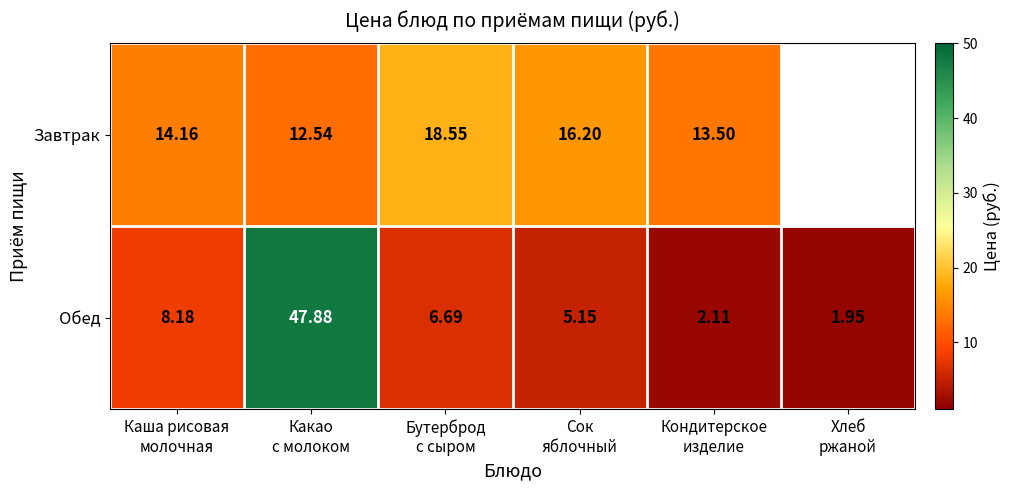

What is the sum of all Обед values?

72.0